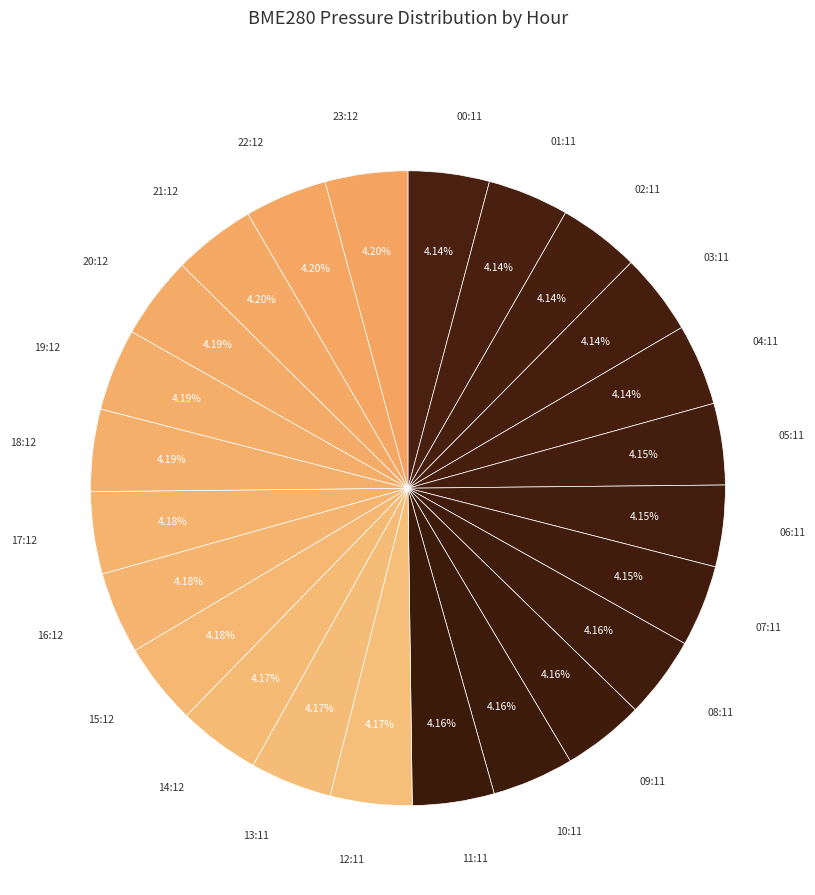

How many slices are in this pie chart?

24